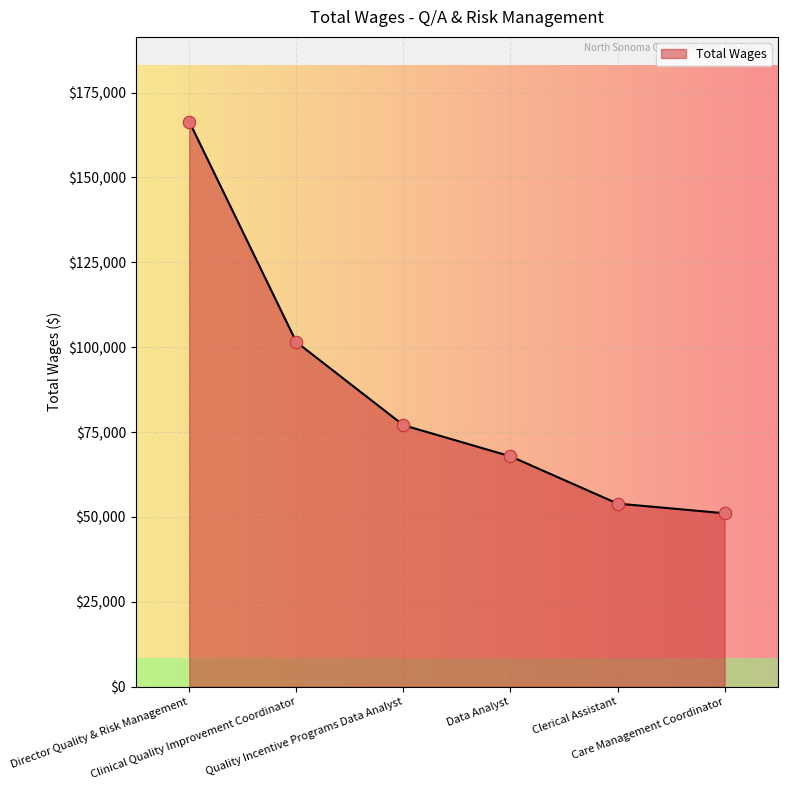

What is the change in value from Clerical Assistant to Care Management Coordinator?

-2847